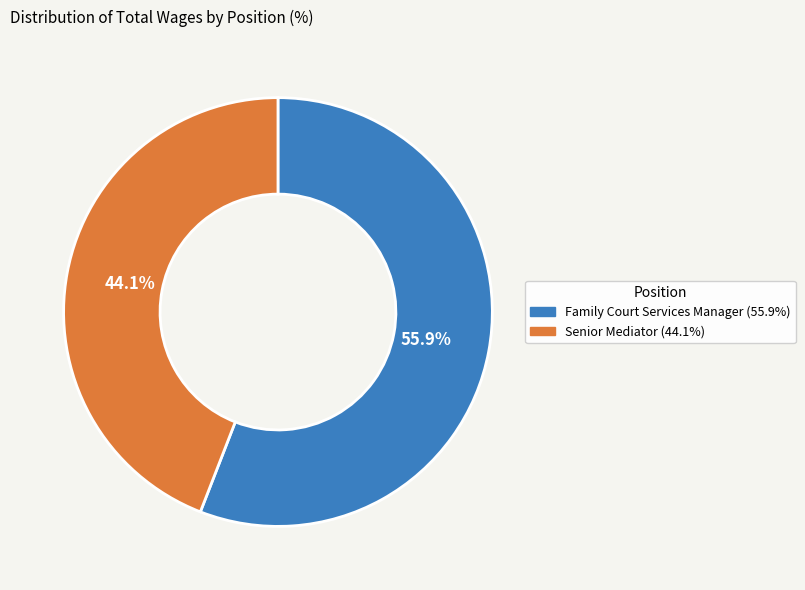

To the nearest percent, what is the combined percentage of Senior Mediator and Family Court Services Manager?

100%